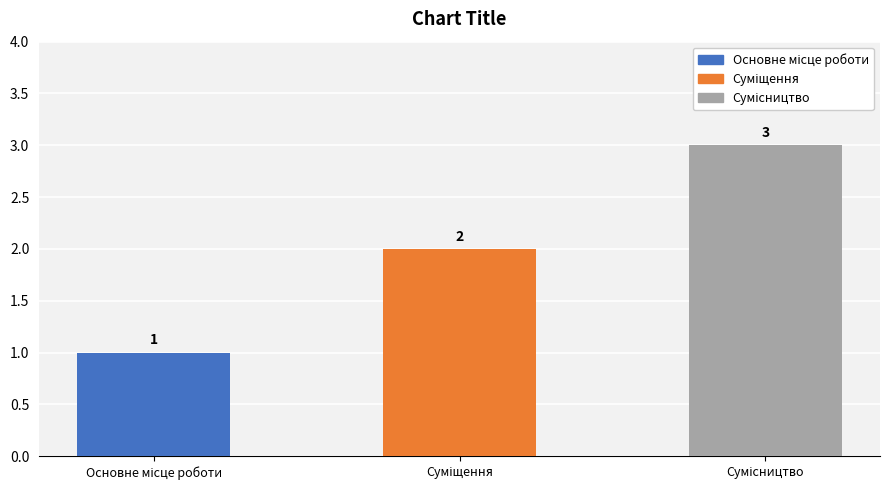

What is the sum of all values?

6